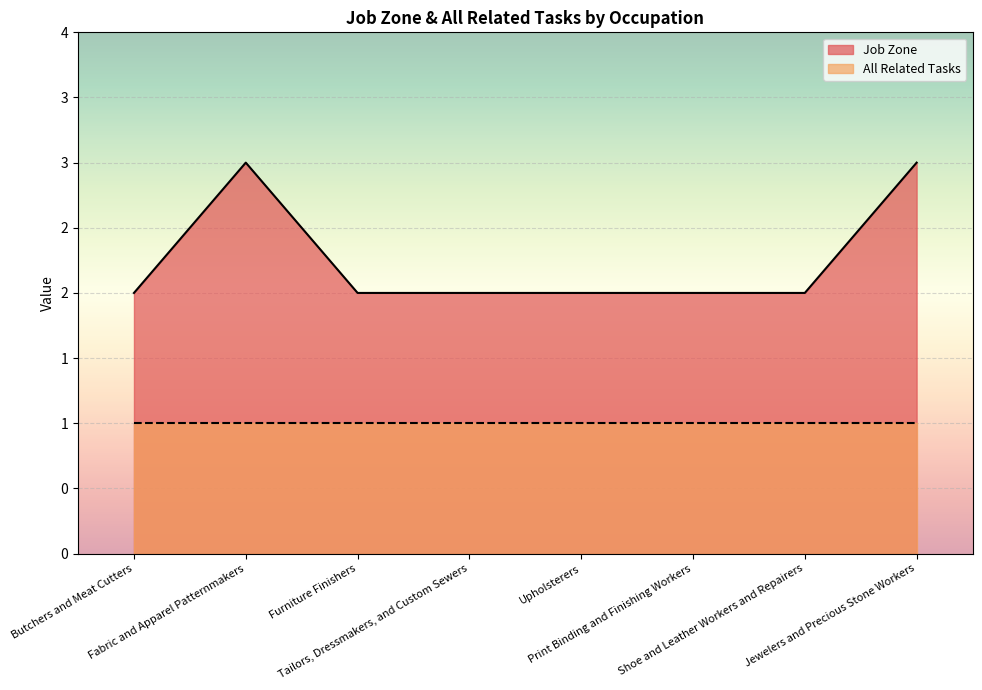

Where is the first local maximum?

Fabric and Apparel Patternmakers